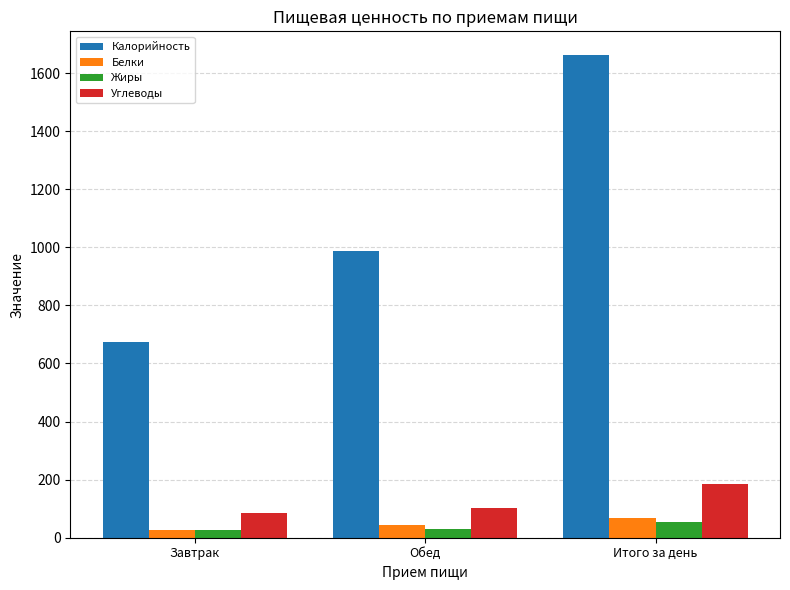

What is the value of the Белки bar at the 1st from the left?

26.8